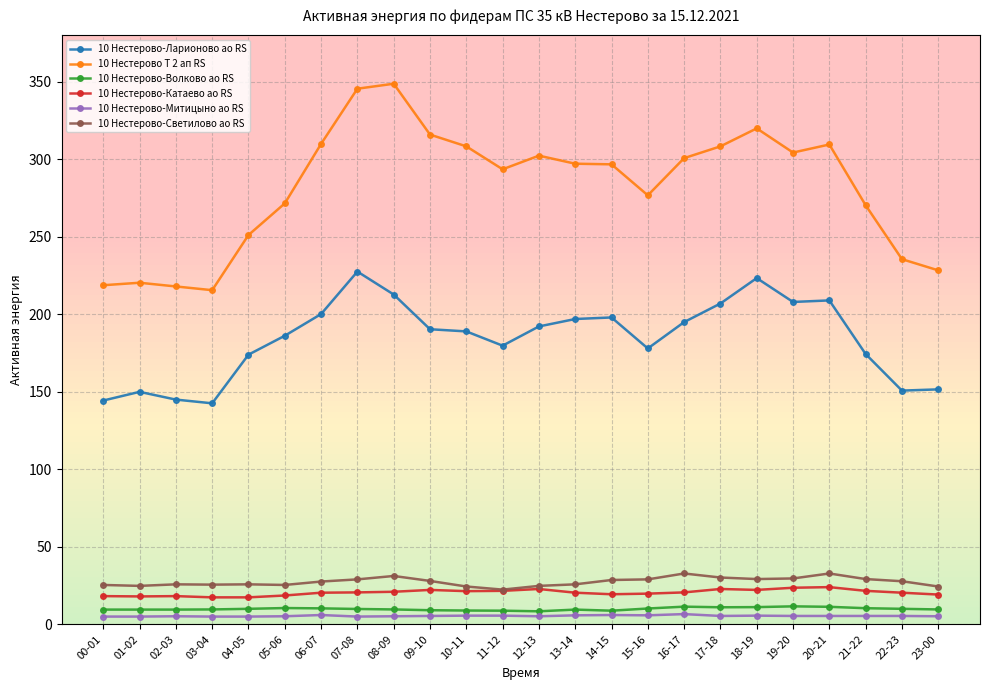

What is the label of the 14th point from the right?

10-11